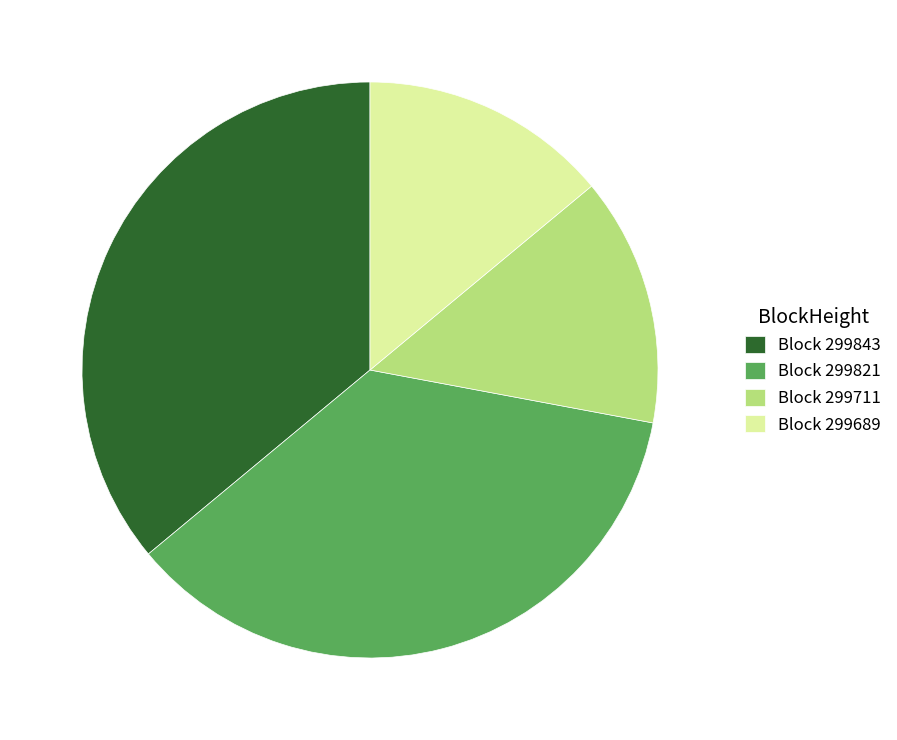

The Block 299821 slice represents 43% of the pie. True or false?

False